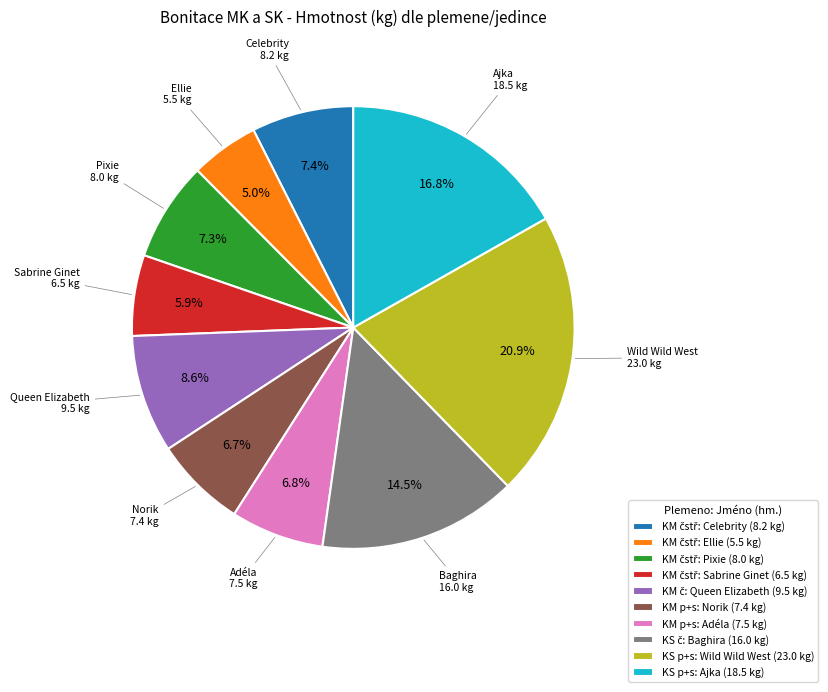

Is there any slice that represents more than half of the pie?

No